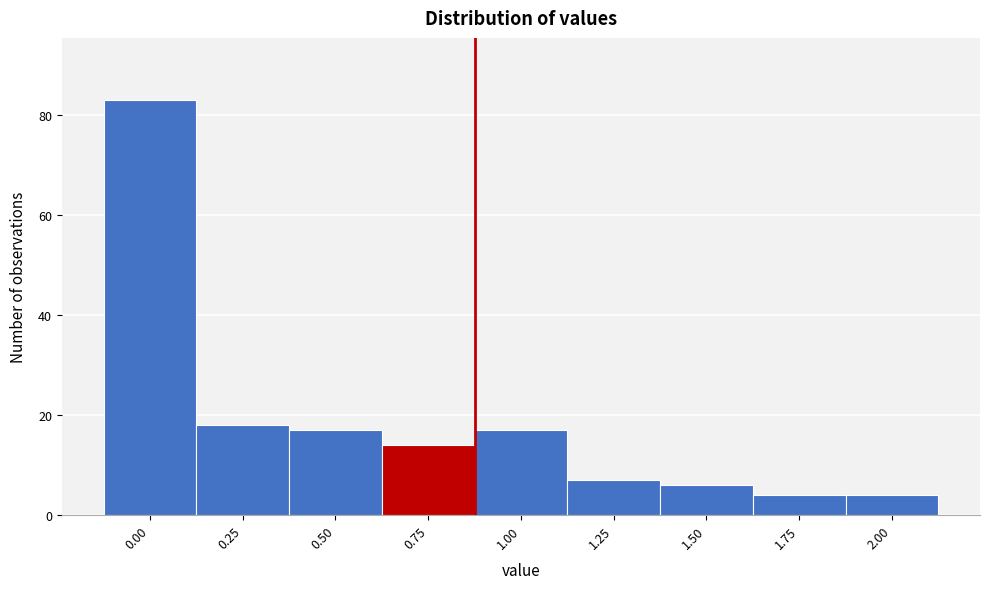

Reading left to right, transcribe all the data shown in this chart.

83	18	17	14	17	7	6	4	4